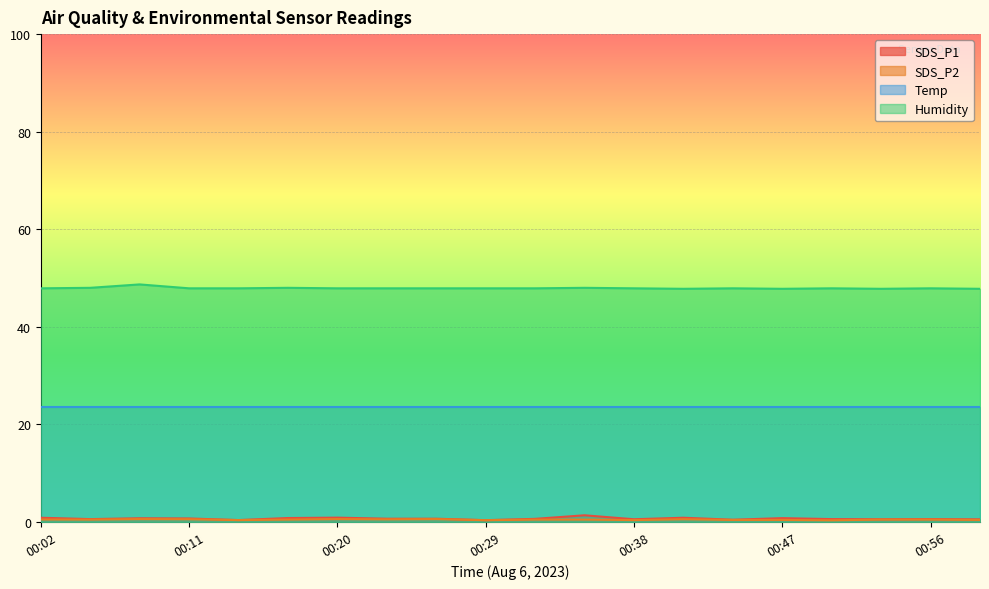

At which label does SDS_P2 reach its peak?

00:08